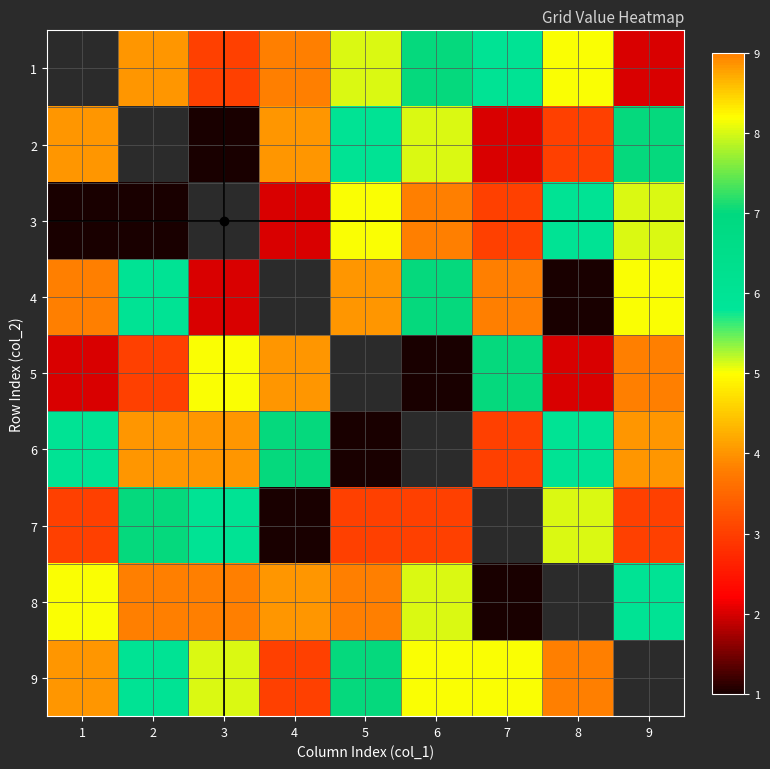

Is the value of 9 at 5 greater than the value of 4 at 1?

No